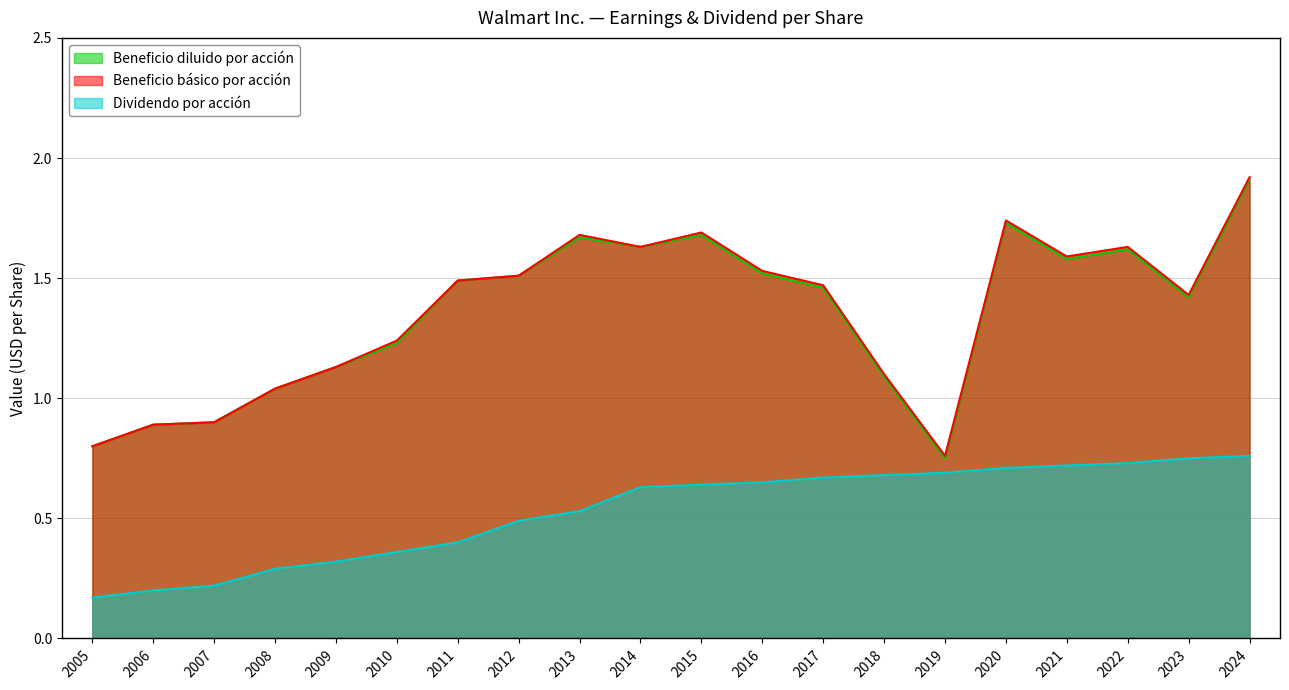

Which label corresponds to the largest value in the chart?

2024